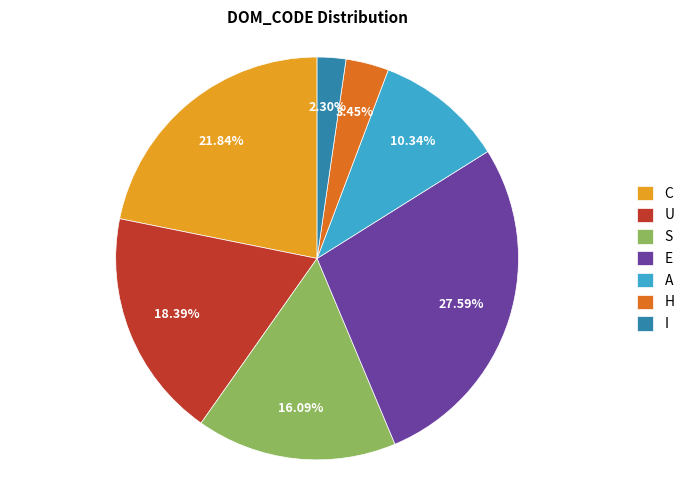

What percentage is the I slice, to the nearest percent?

2%